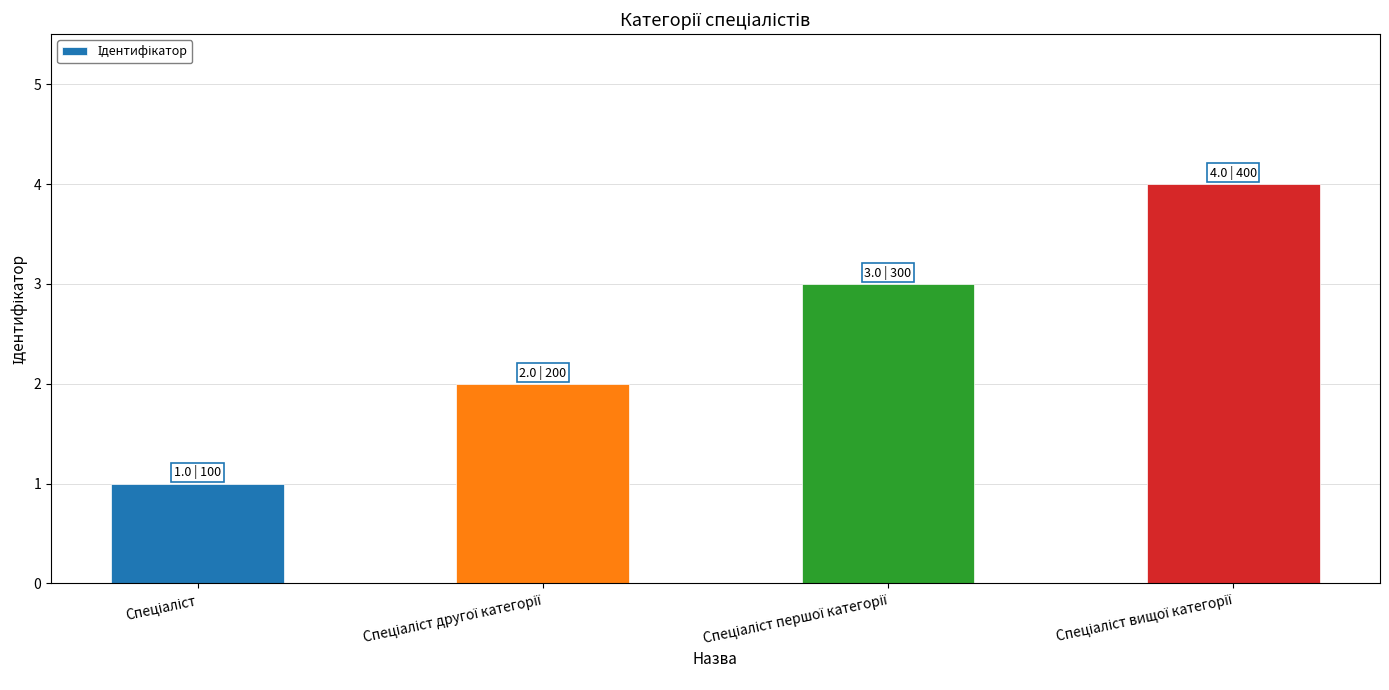

What is the maximum value shown in the chart?

4